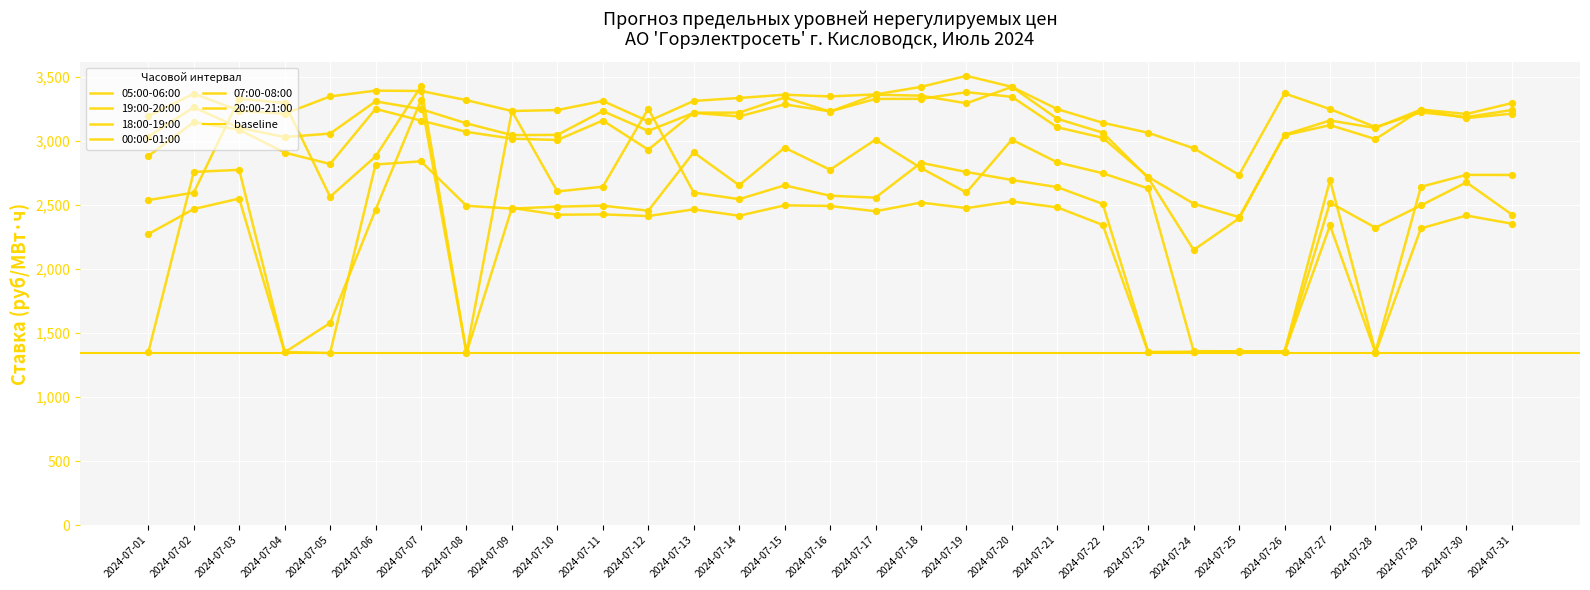

At how many categories does at least one series exceed 1621?

31